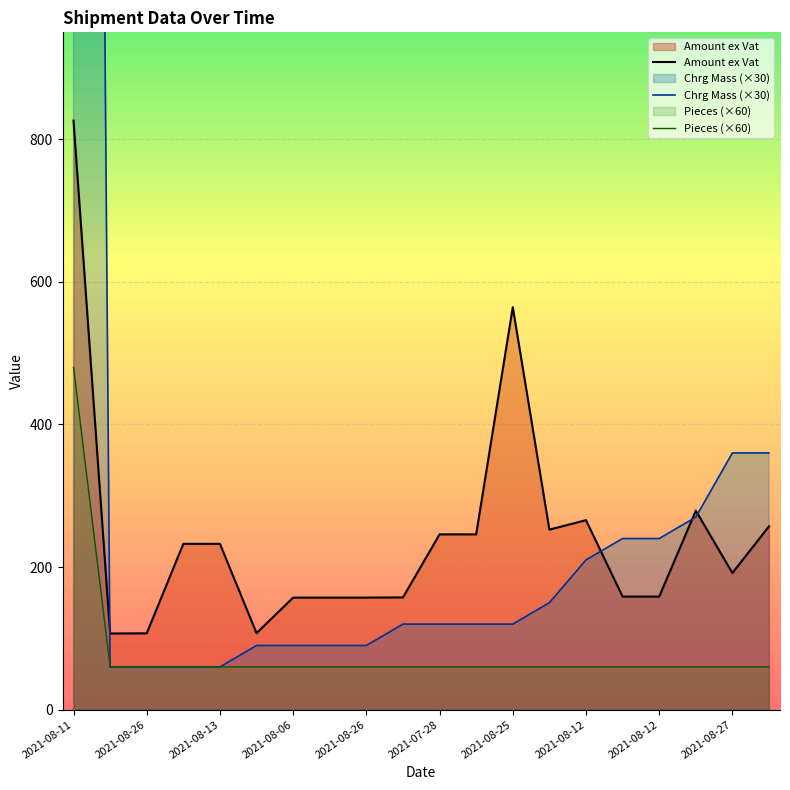

Which series has the largest range (max minus min)?

Chrg Mass